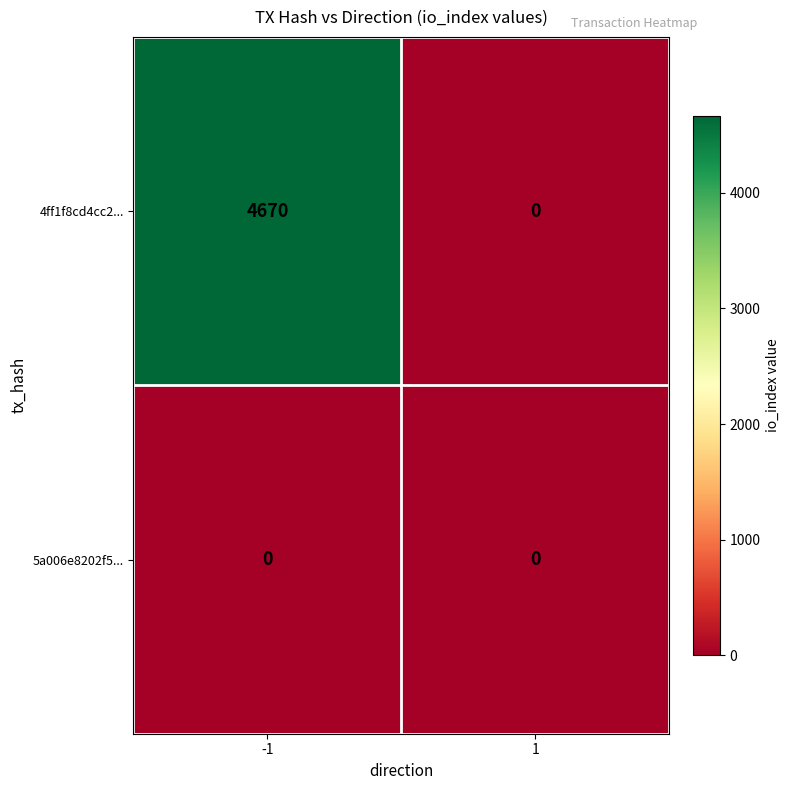

Reading right to left, list all the values displayed in this chart.

4ff1f8cd4cc2...: 1=0	-1=4670
5a006e8202f5...: 1=0	-1=0